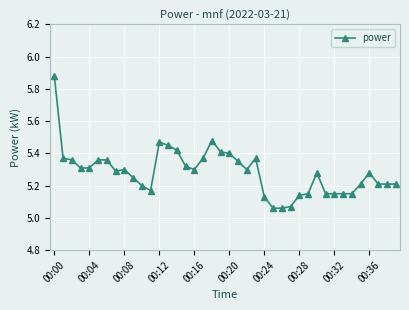

True or false: the data has more than 2 interior local peaks.

True